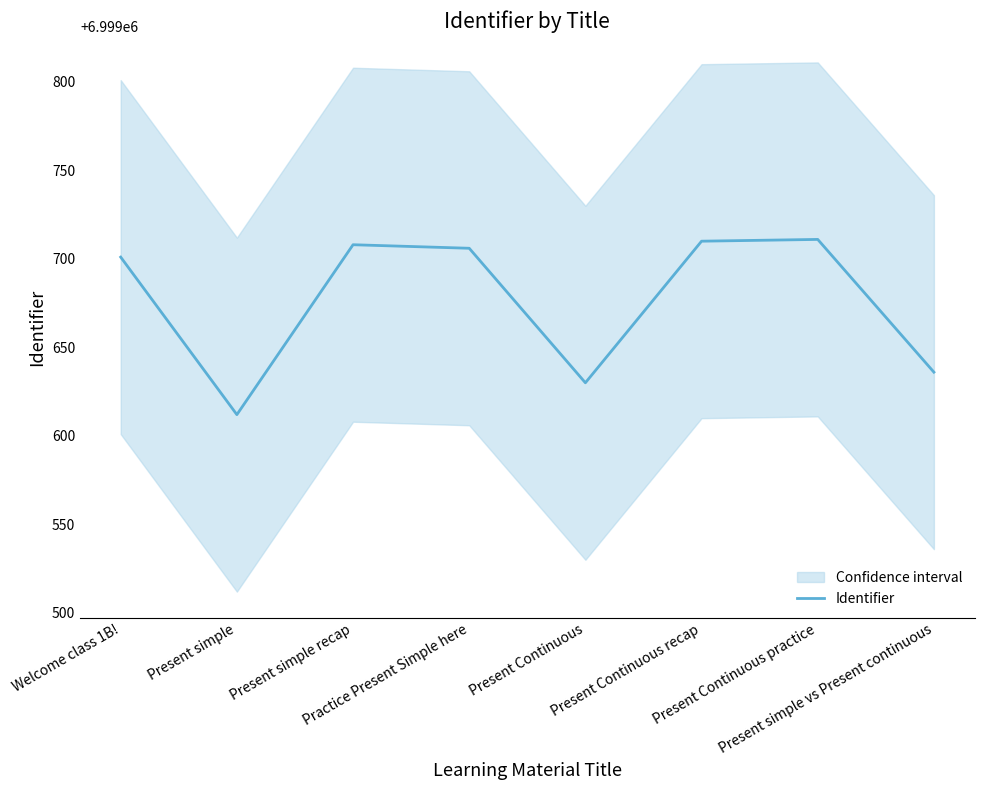

At which category does the data reach its first local valley?

Present simple